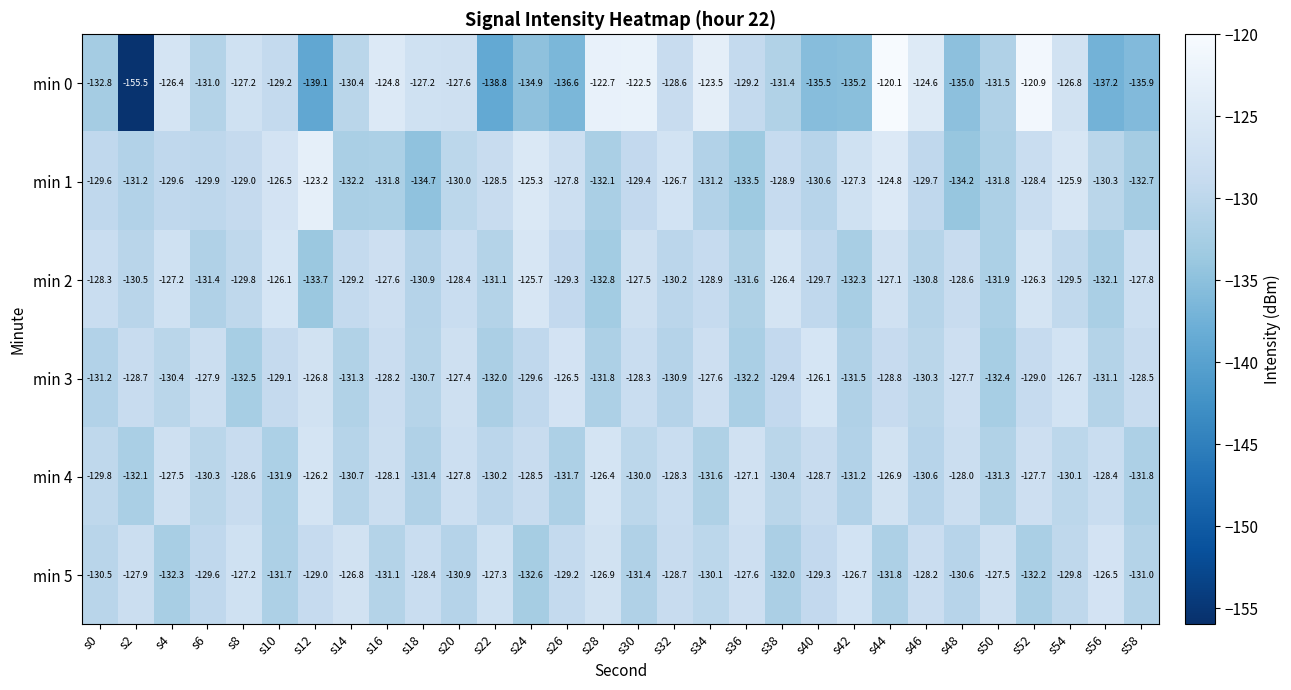

Which series has the largest range (max minus min)?

min 0